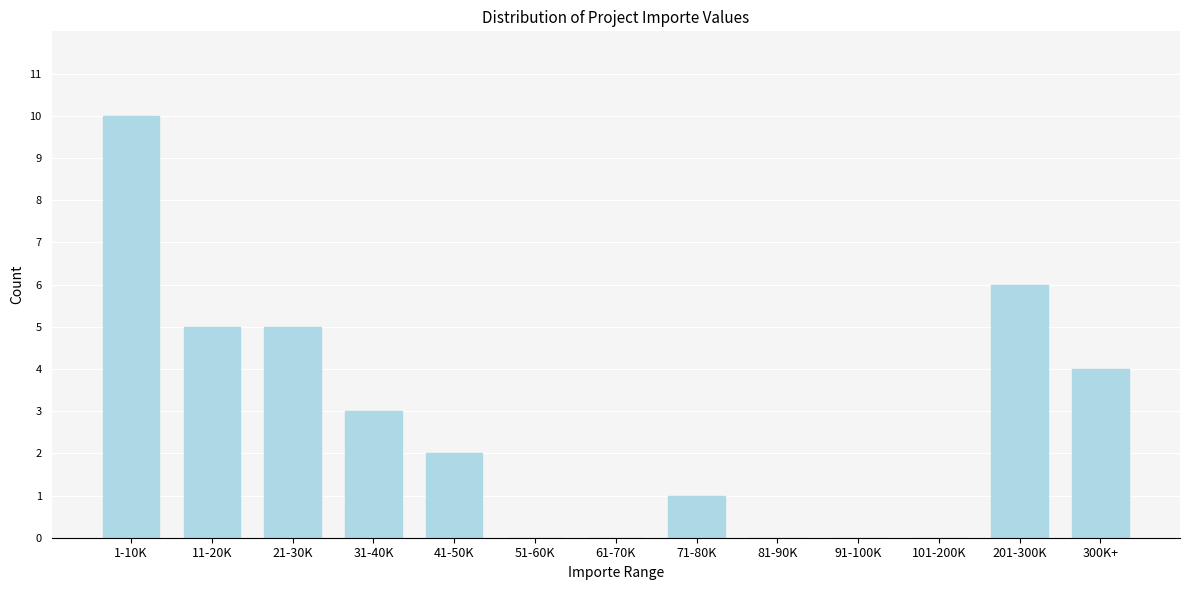

Reading left to right, what are all the values shown in this chart?

1-10K=10	11-20K=5	21-30K=5	31-40K=3	41-50K=2	51-60K=0	61-70K=0	71-80K=1	81-90K=0	91-100K=0	101-200K=0	201-300K=6	300K+=4